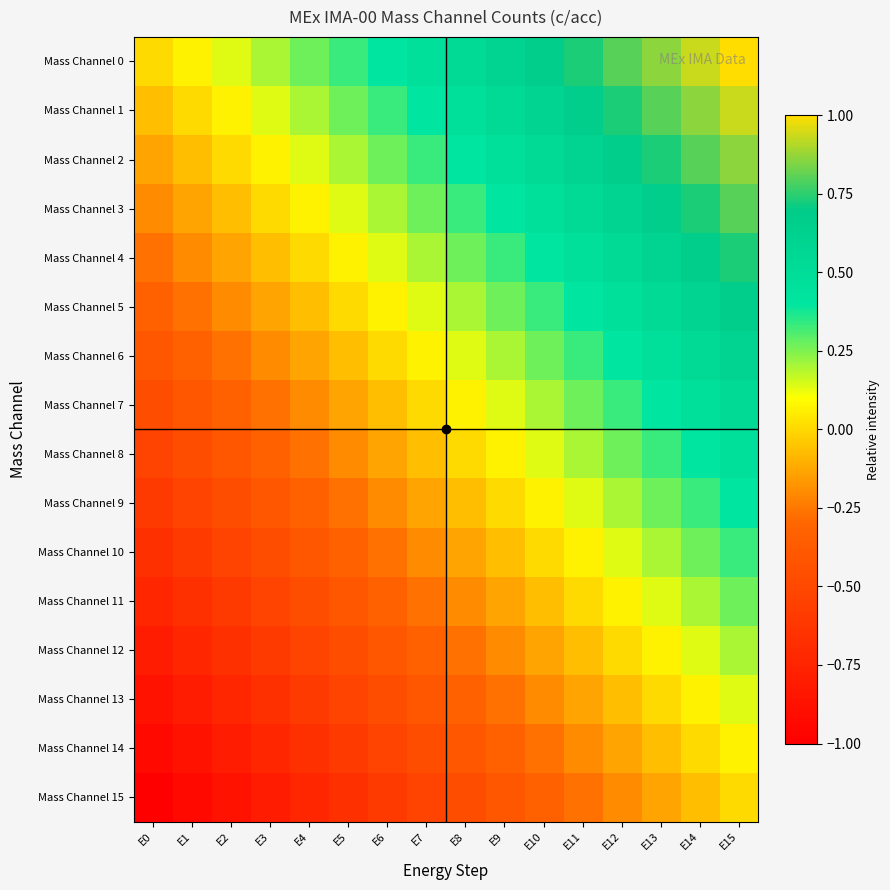

At which category is the sum across all series the highest?

E15